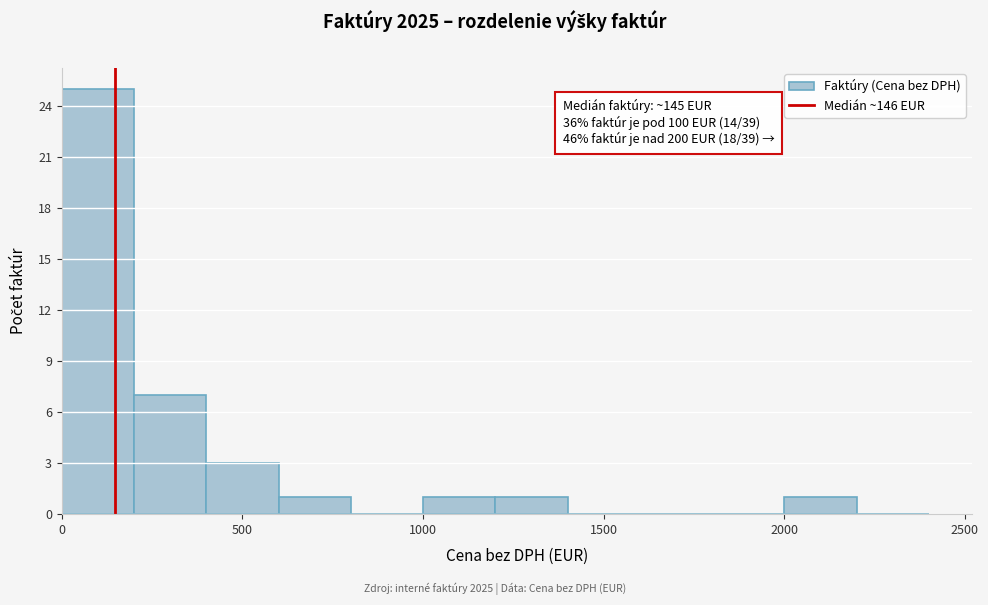

Over which range of the x-axis is the bar tallest?

0 to 200